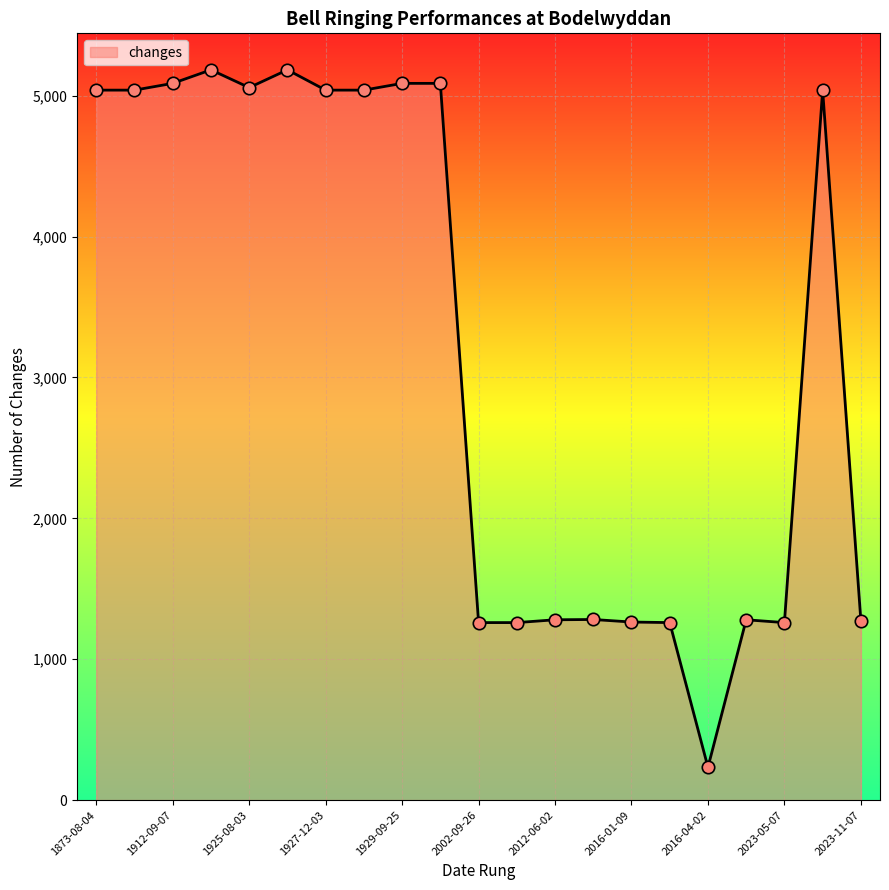

What is the minimum value shown in the chart?

233